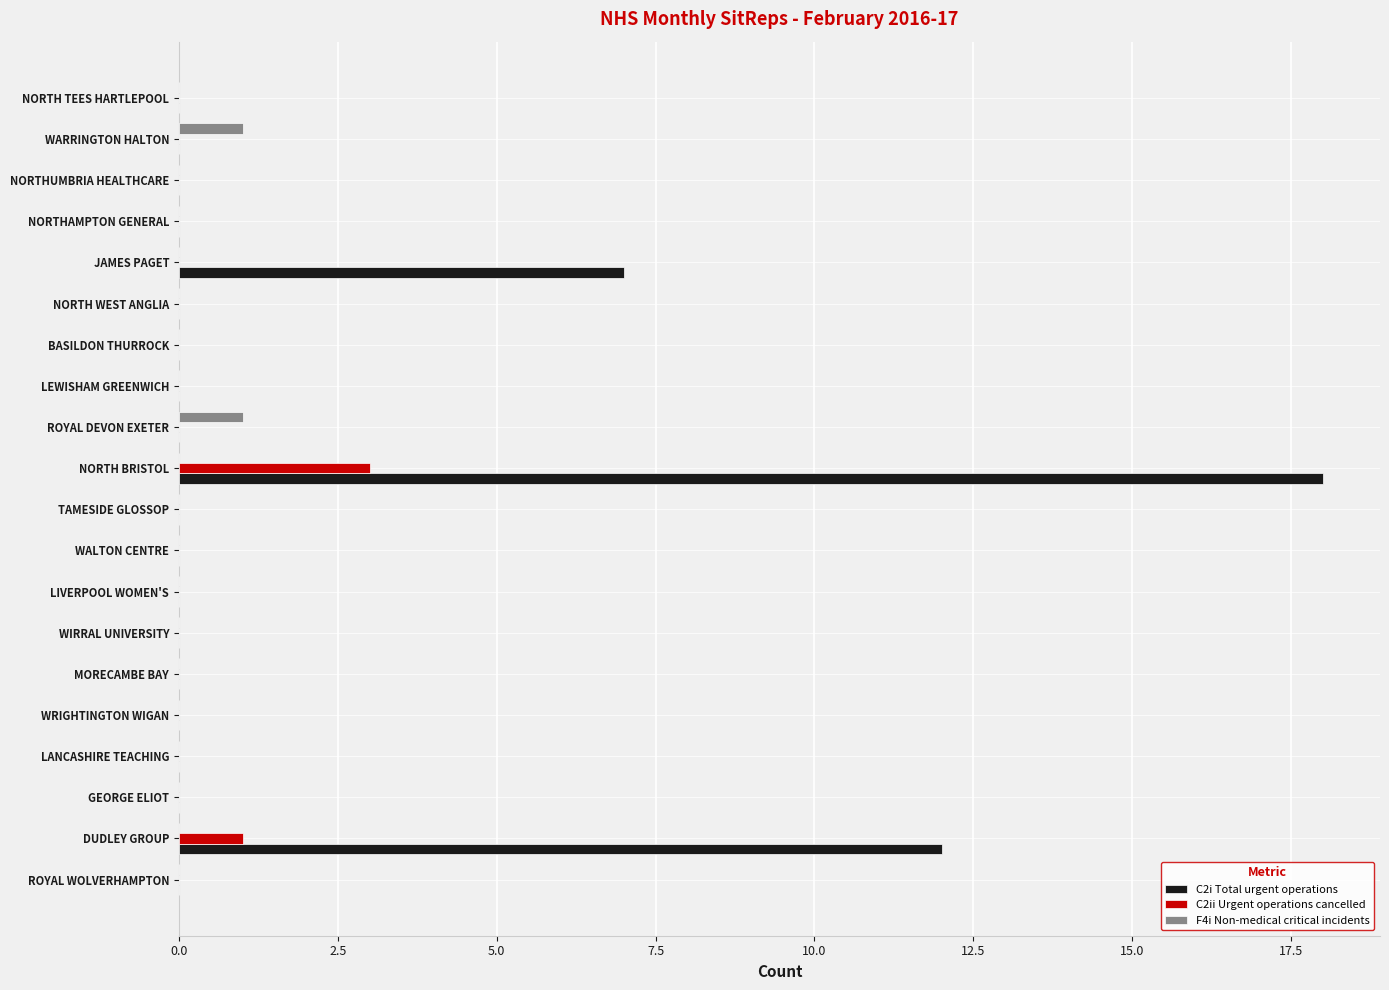

What is the sum of all C2i Total urgent operations values?

37